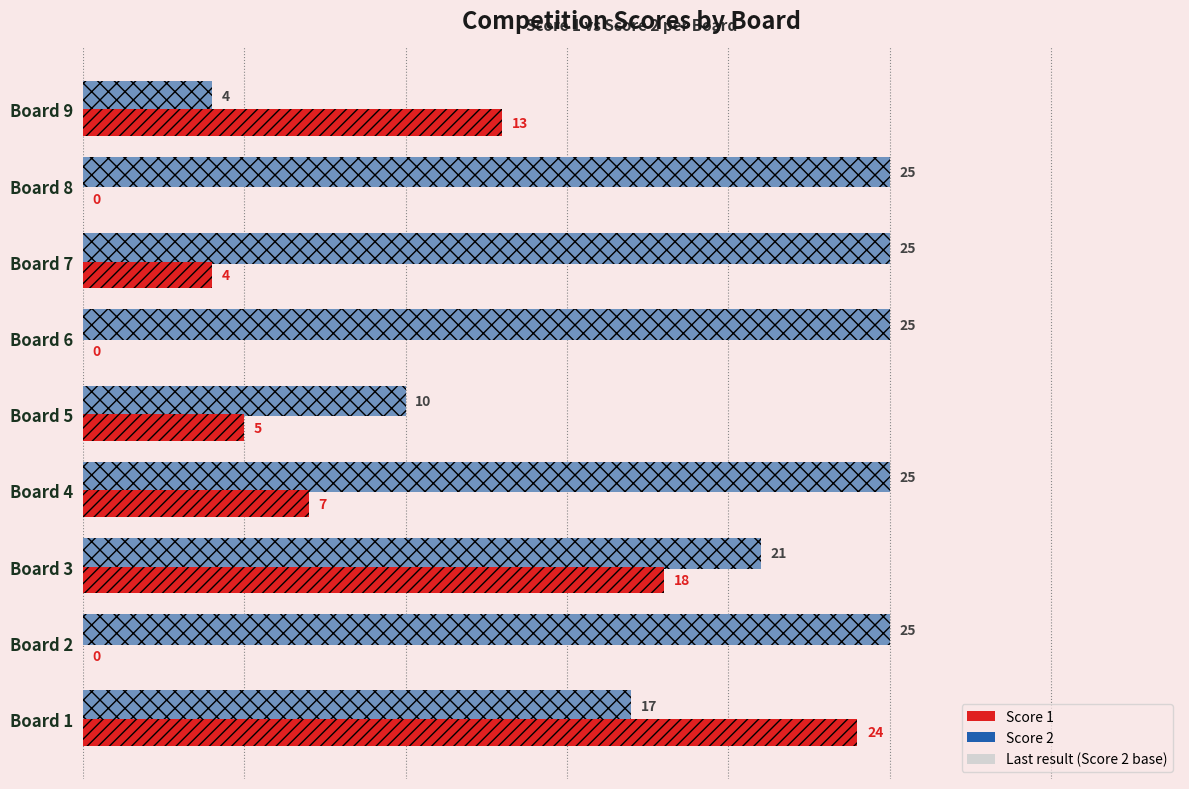

Count the Score 2 values in the range 17 to 25.

7